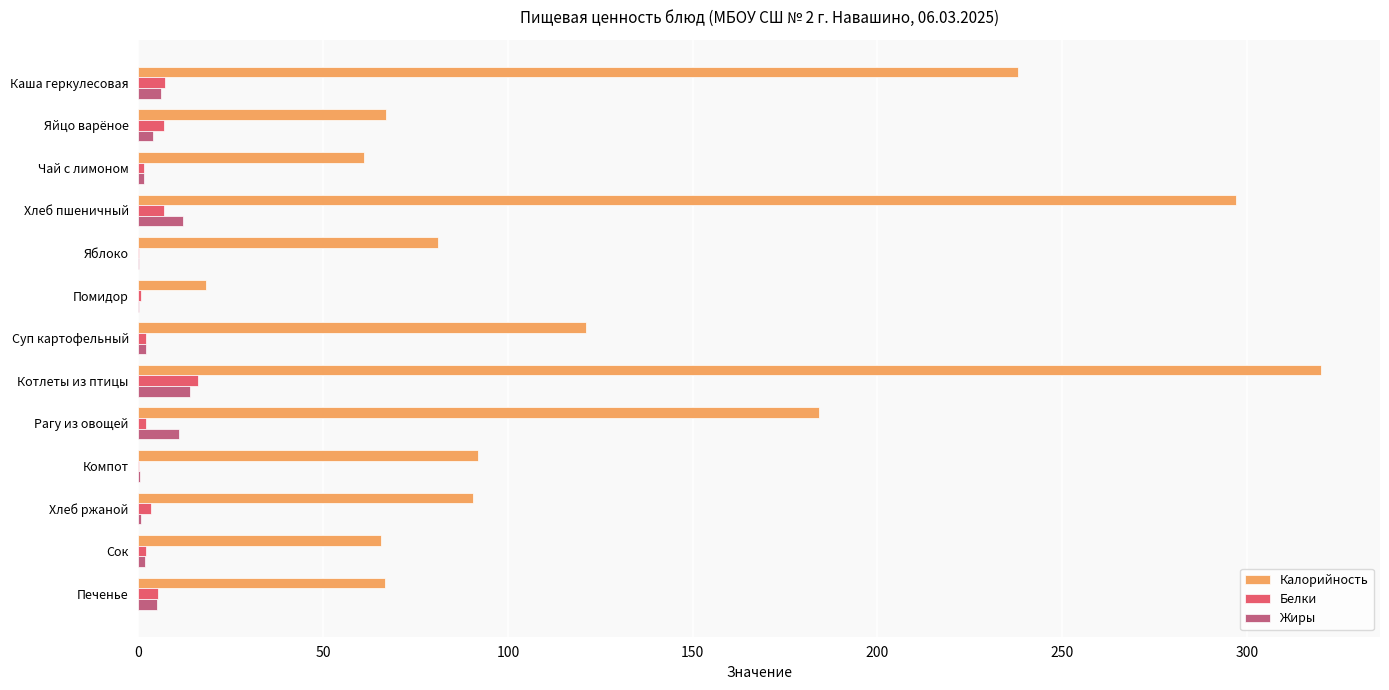

Between Каша геркулесовая and Помидор, which series saw the biggest shift?

Калорийность